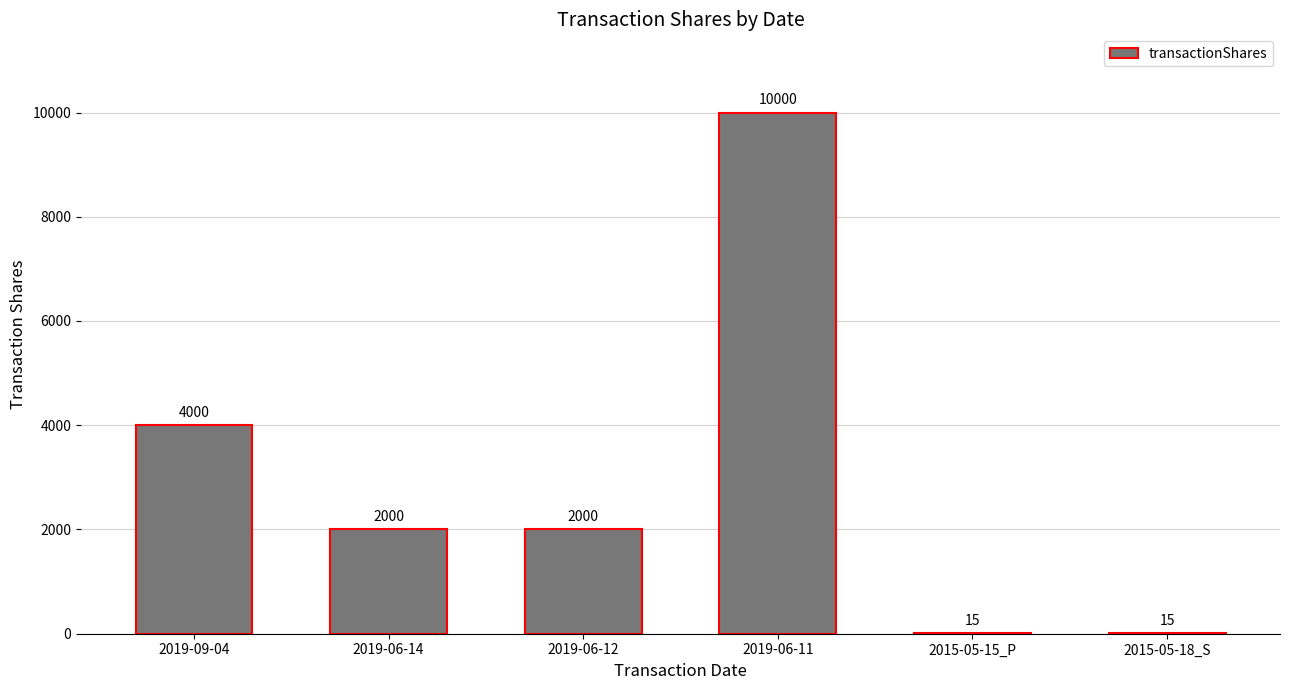

Reading right to left, what are all the values shown in this chart?

2015-05-18_S=15	2015-05-15_P=15	2019-06-11=10000	2019-06-12=2000	2019-06-14=2000	2019-09-04=4000